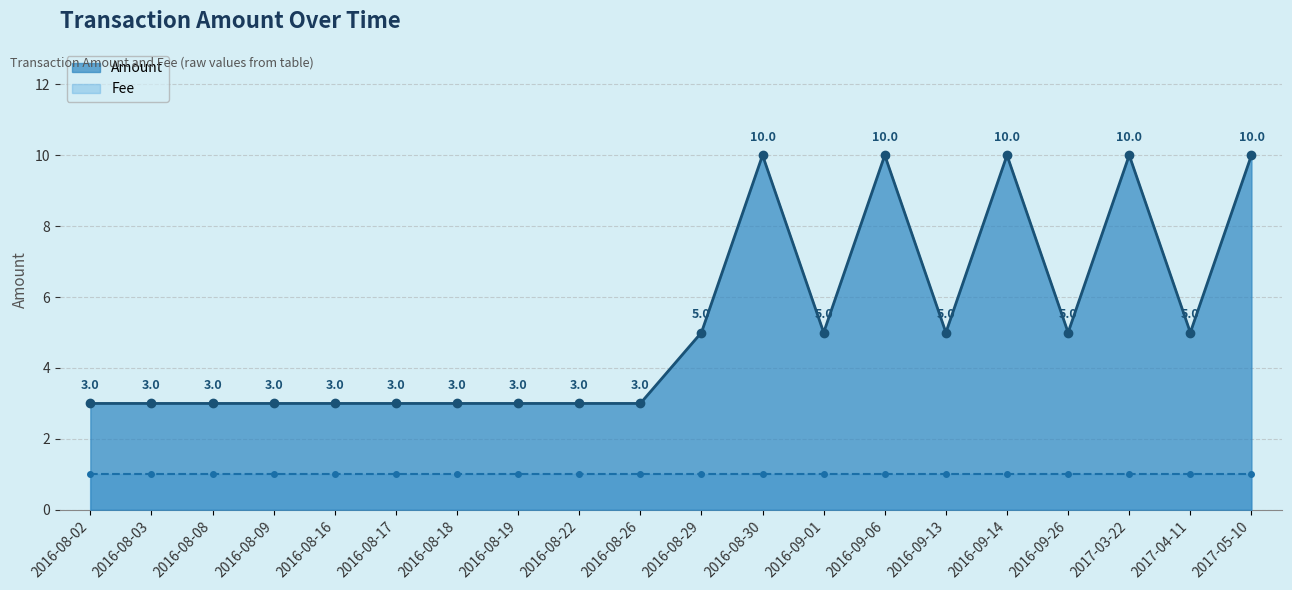

List the labels in order of value, largest first.

2016-08-30, 2016-09-06, 2016-09-14, 2017-03-22, 2017-05-10, 2016-08-29, 2016-09-01, 2016-09-13, 2016-09-26, 2017-04-11, 2016-08-02, 2016-08-03, 2016-08-08, 2016-08-09, 2016-08-16, 2016-08-17, 2016-08-18, 2016-08-19, 2016-08-22, 2016-08-26